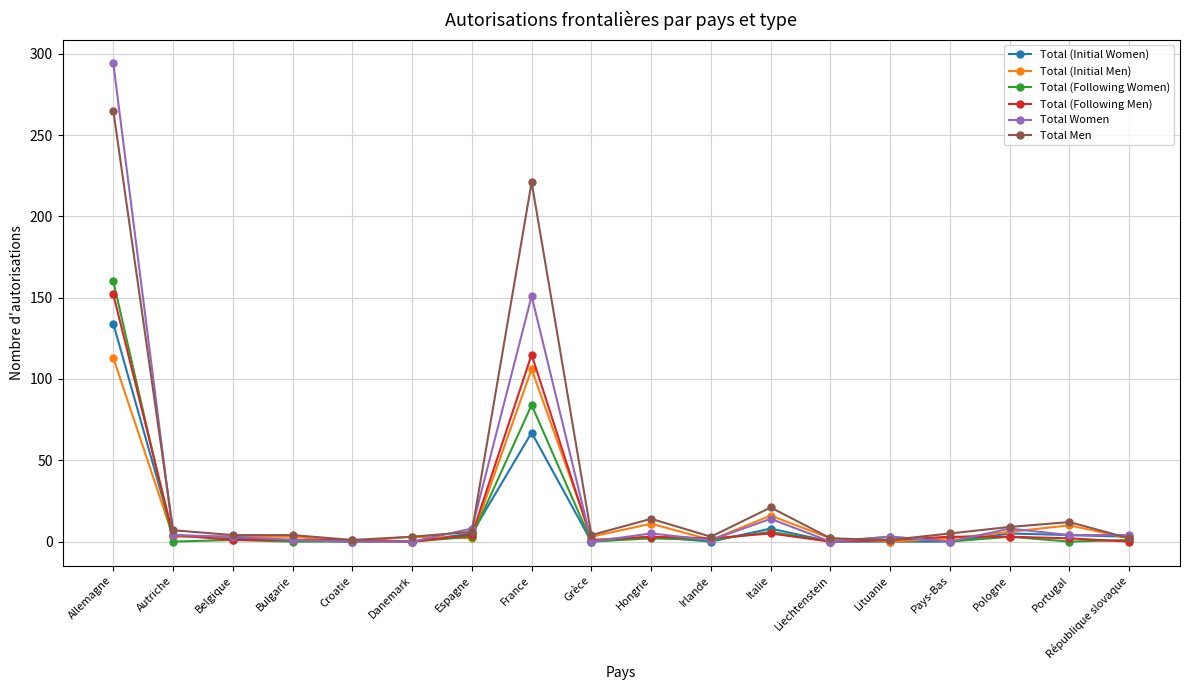

Between Autriche and Croatie, which series saw the biggest shift?

Total Men